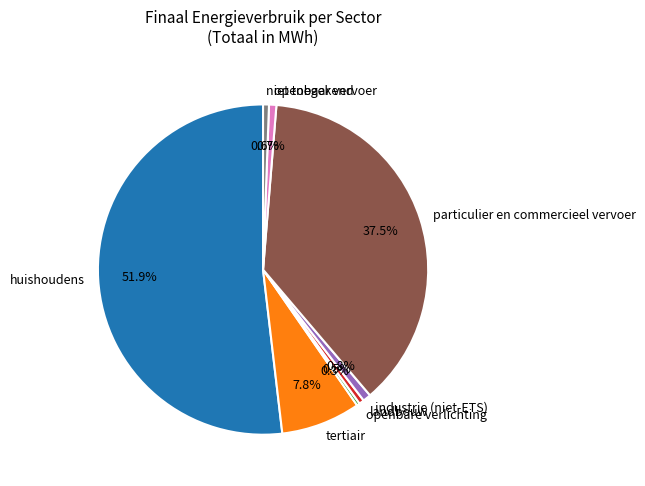

Does openbaar vervoer account for over 50% of the chart?

No